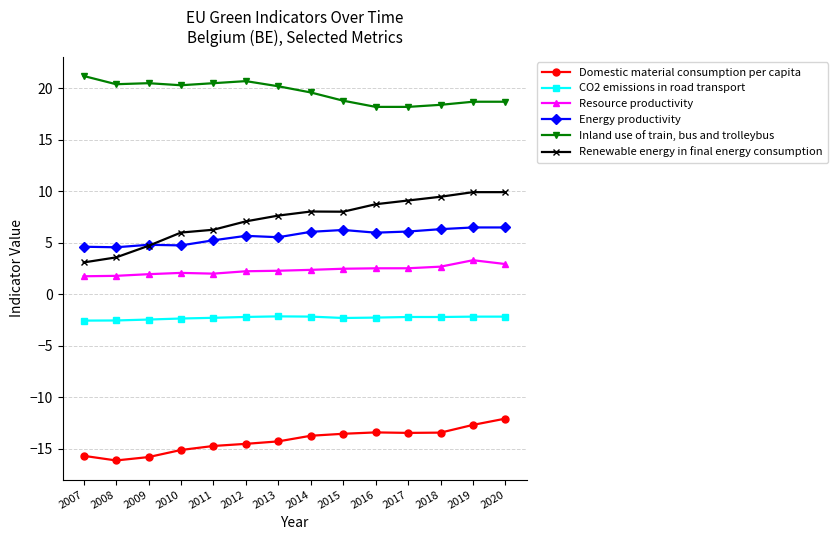

What is the spread (max minus min) of values at 2008?

36.5